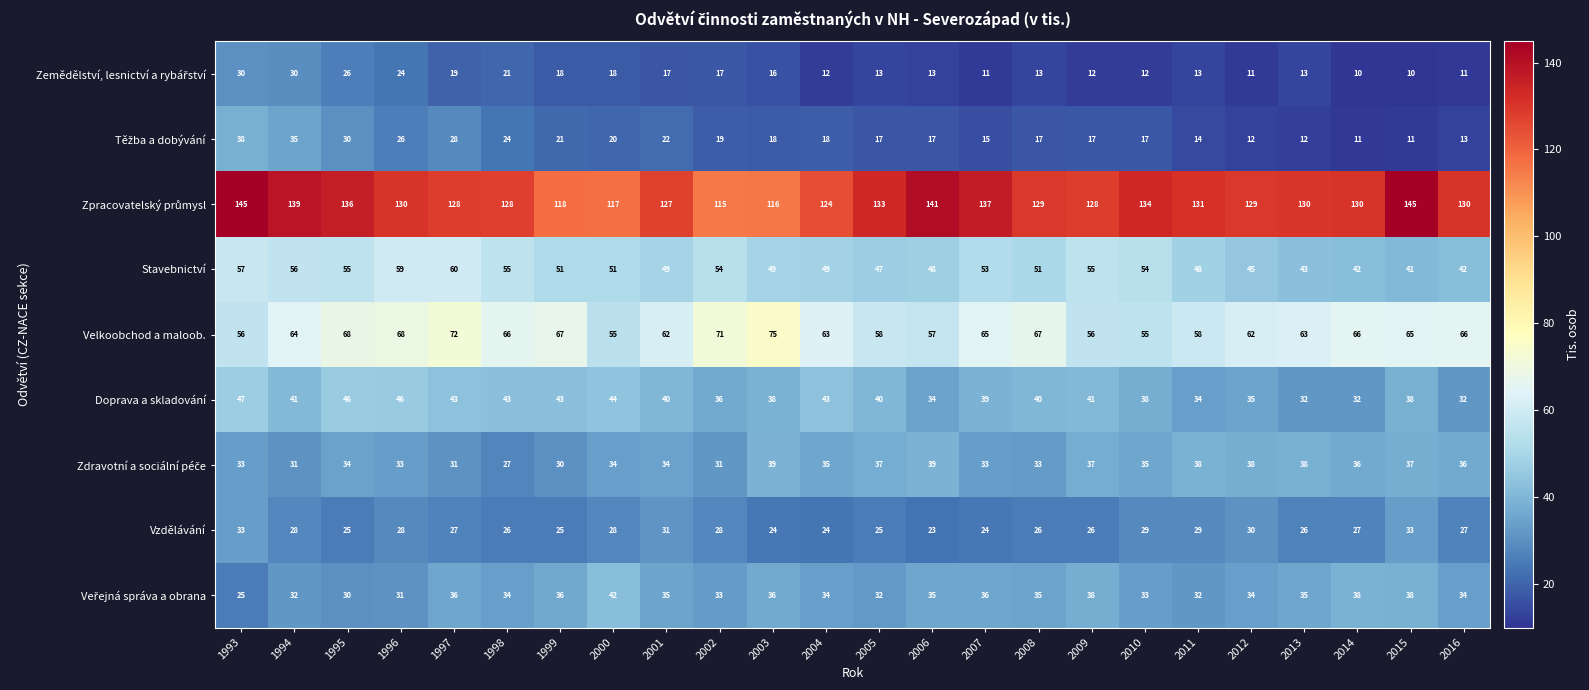

Where does the Velkoobchod a maloob. series first go above 65?

1995